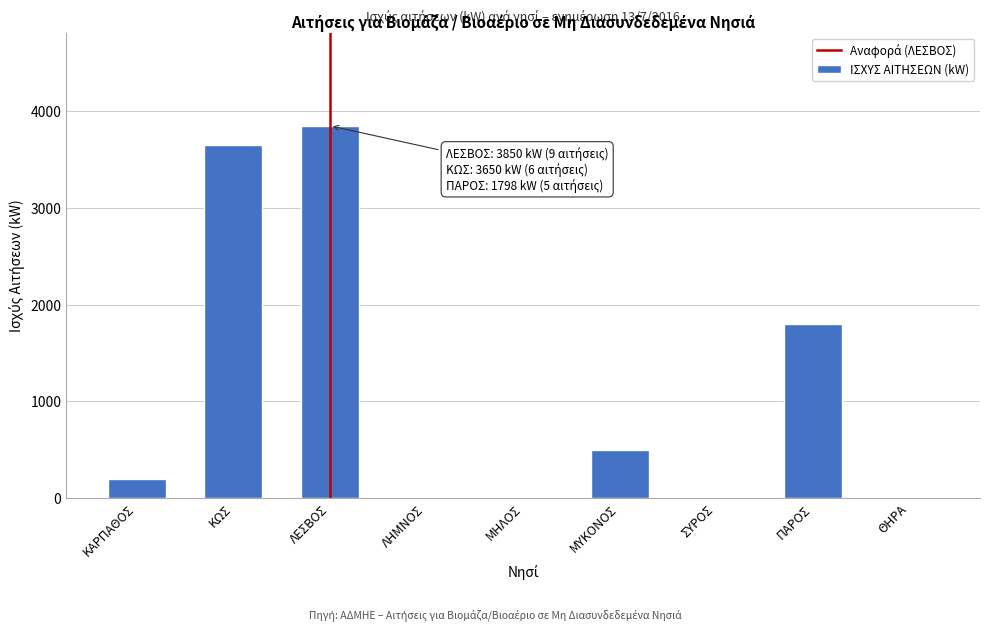

Reading left to right, what are all the values shown in this chart?

ΚΑΡΠΑΘΟΣ=200	ΚΩΣ=3650	ΛΕΣΒΟΣ=3850	ΛΗΜΝΟΣ=0	ΜΗΛΟΣ=0	ΜΥΚΟΝΟΣ=499	ΣΥΡΟΣ=0	ΠΑΡΟΣ=1798	ΘΗΡΑ=0